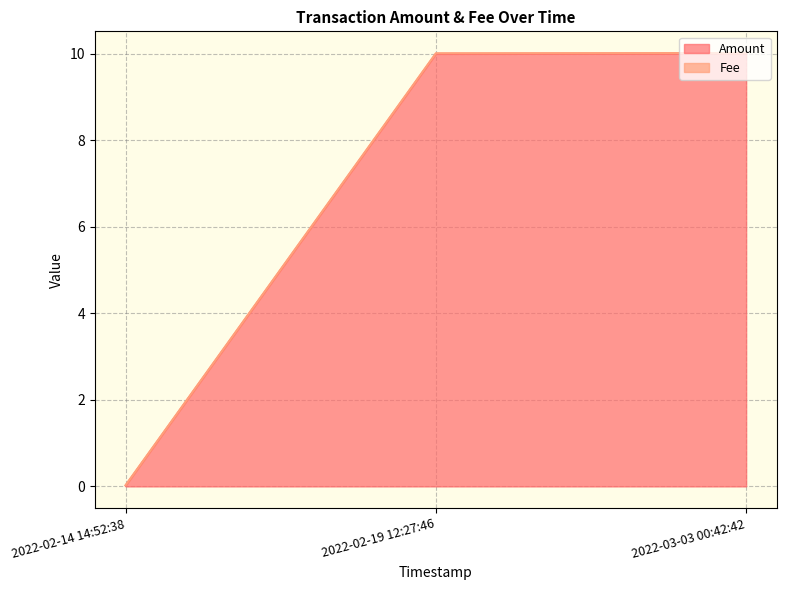

Rank the categories by Amount value from highest to lowest.

2022-03-03 00:42:42, 2022-02-19 12:27:46, 2022-02-14 14:52:38